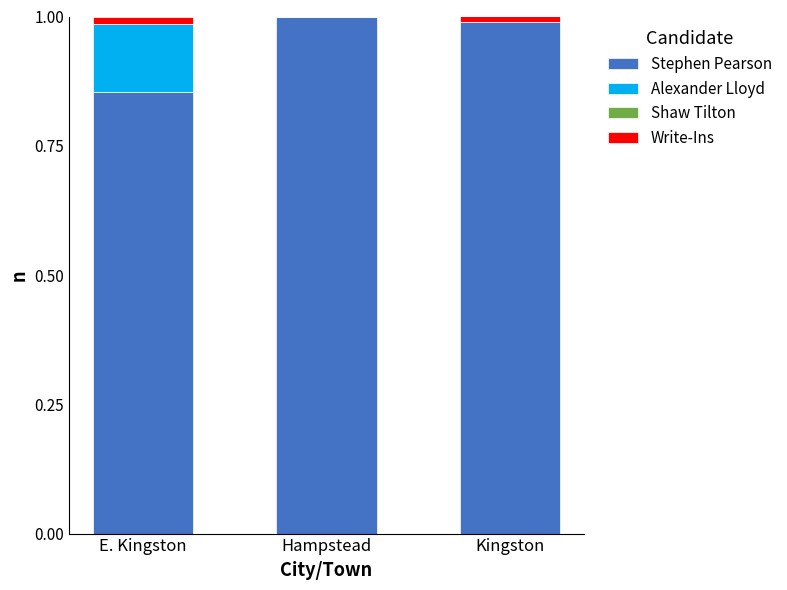

True or false: Stephen Pearson has a value of 0.6 at E. Kingston.

False